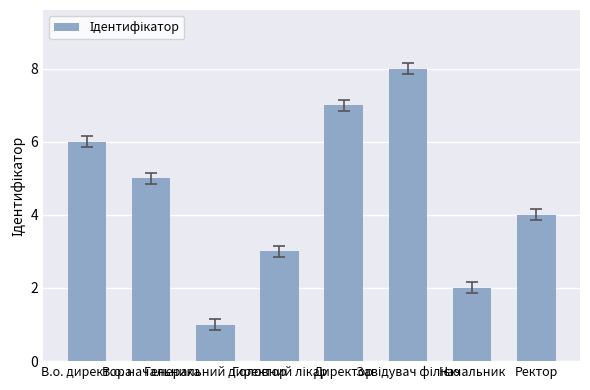

What is the change in value from В.о. директора to Генеральний директор?

-5